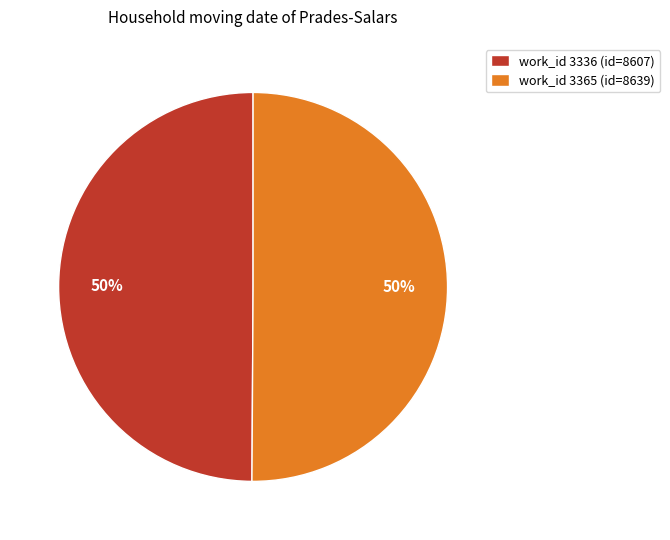

The work_id 3336 (id=8607) slice represents 50% of the pie. True or false?

True